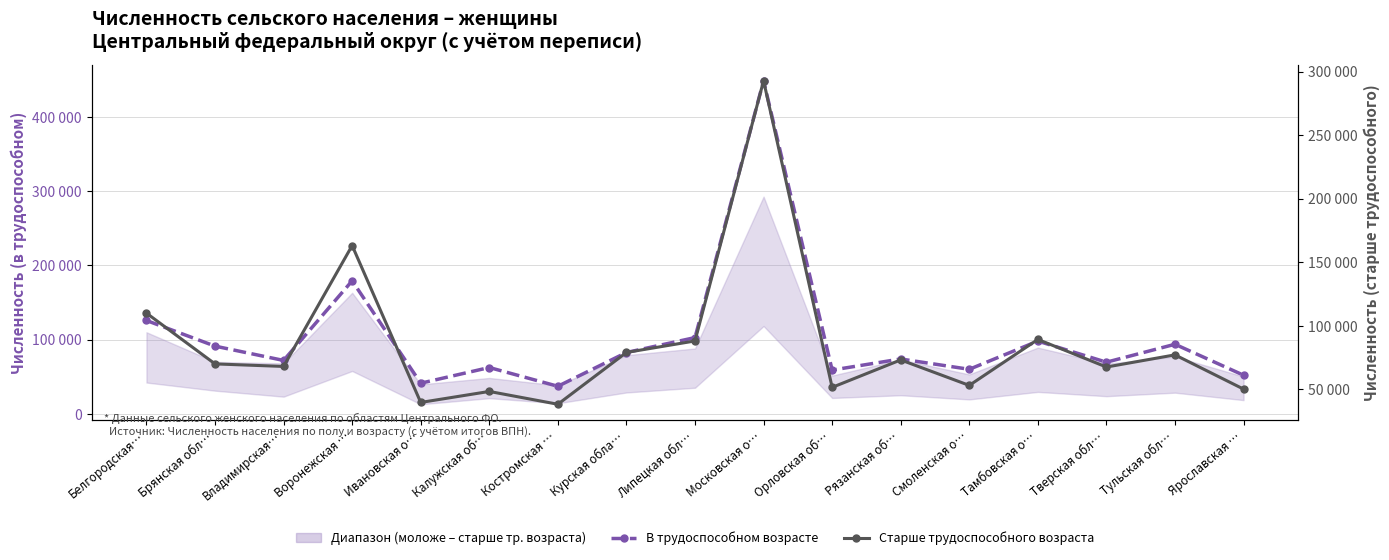

True or false: Старше трудоспособного возраста and В трудоспособном возрасте intersect in this chart.

True